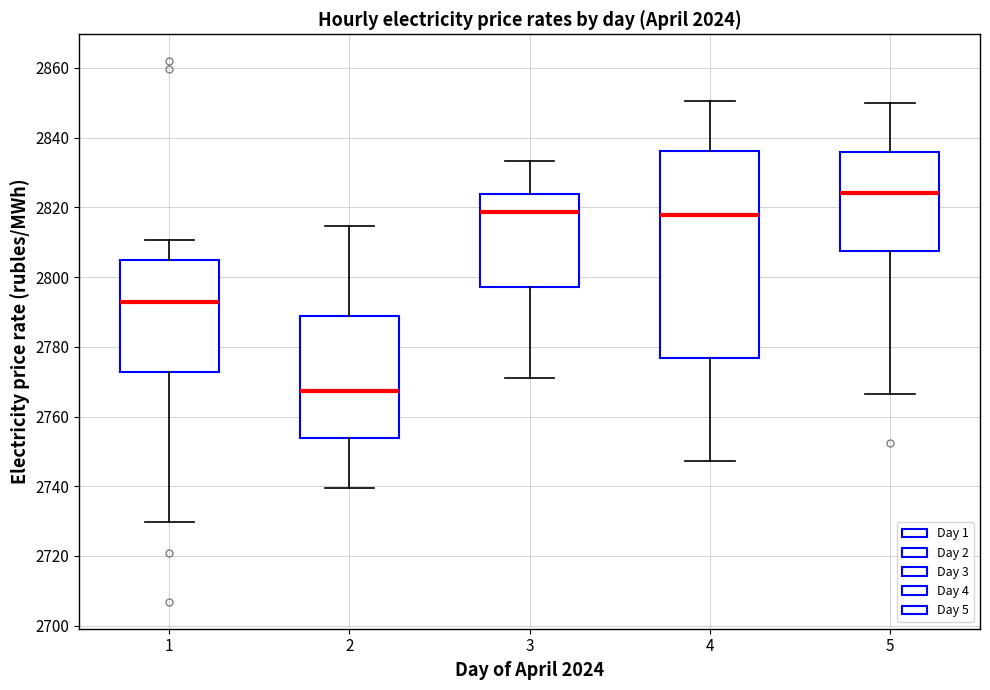

Reading left to right, transcribe this box plot: for each box, give where its median line is, the range the box spans, and where its two whiskers end, as read against the y-axis. The values are not printed on the chart, so give them approximately, as read against the axis.

1: median 2792, box 2772 to 2806, whiskers 2730 to 2810
2: median 2768, box 2754 to 2788, whiskers 2740 to 2814
3: median 2818, box 2798 to 2824, whiskers 2772 to 2834
4: median 2818, box 2776 to 2836, whiskers 2748 to 2850
5: median 2824, box 2808 to 2836, whiskers 2766 to 2850